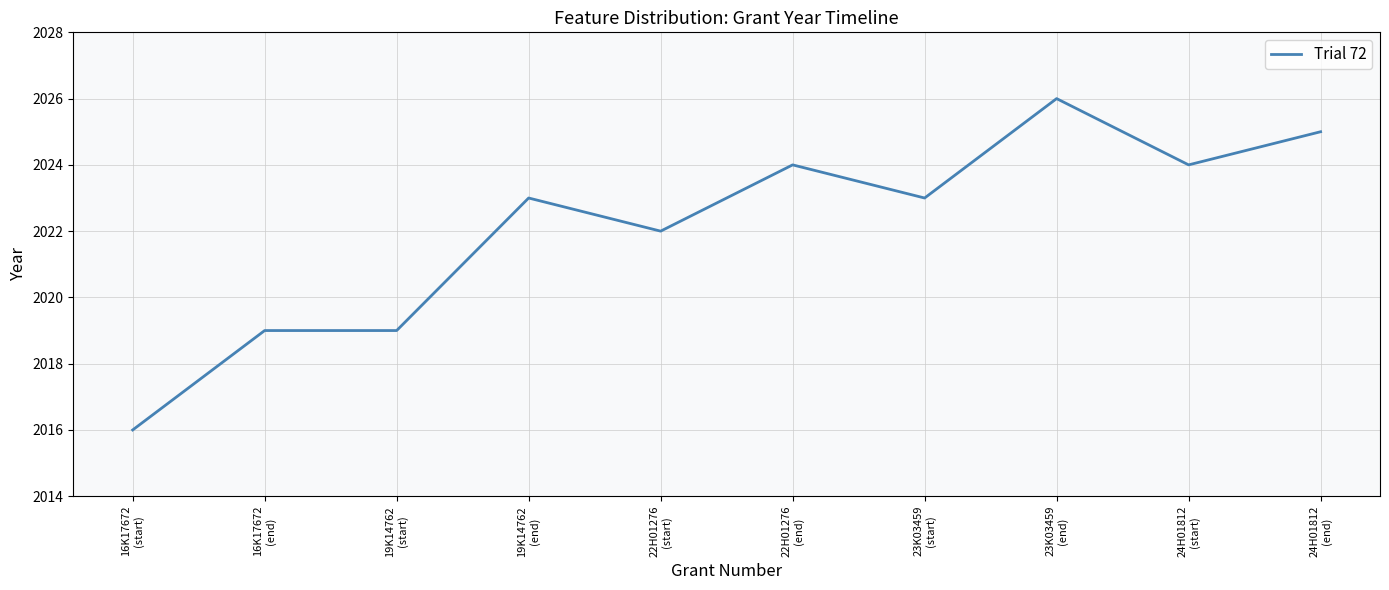

What is the maximum value shown in the chart?

2026